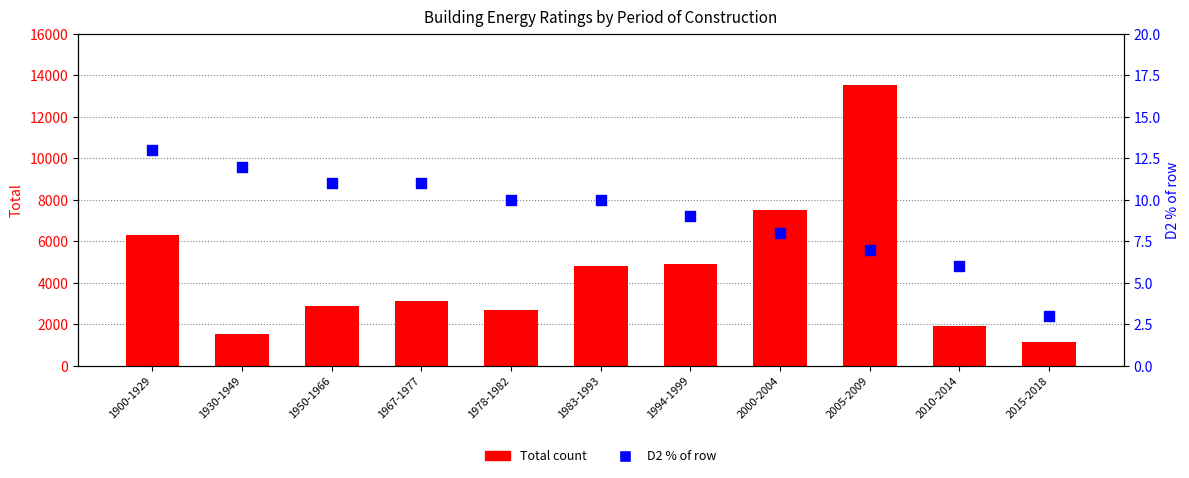

At which category is the sum across all series the highest?

2005-2009